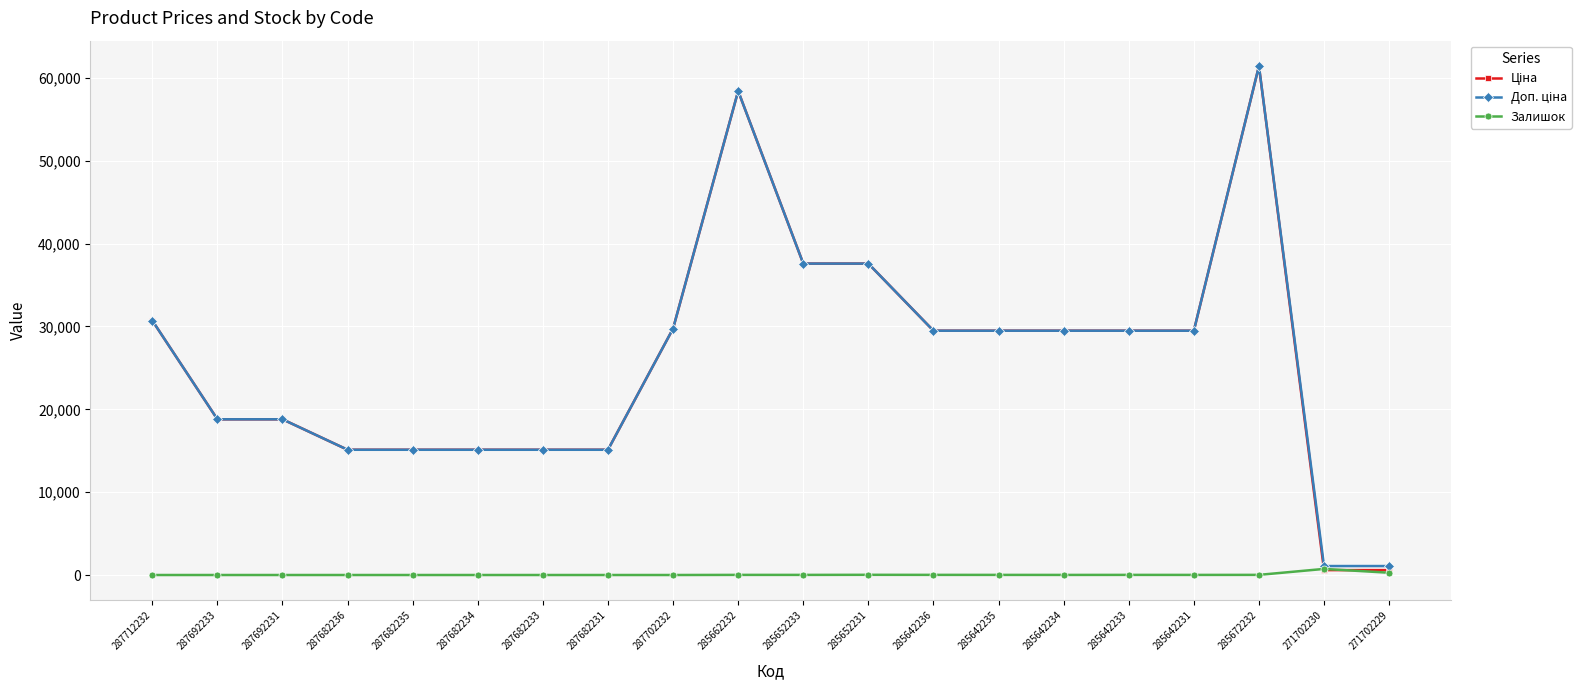

What is the greatest value displayed?

61434.3